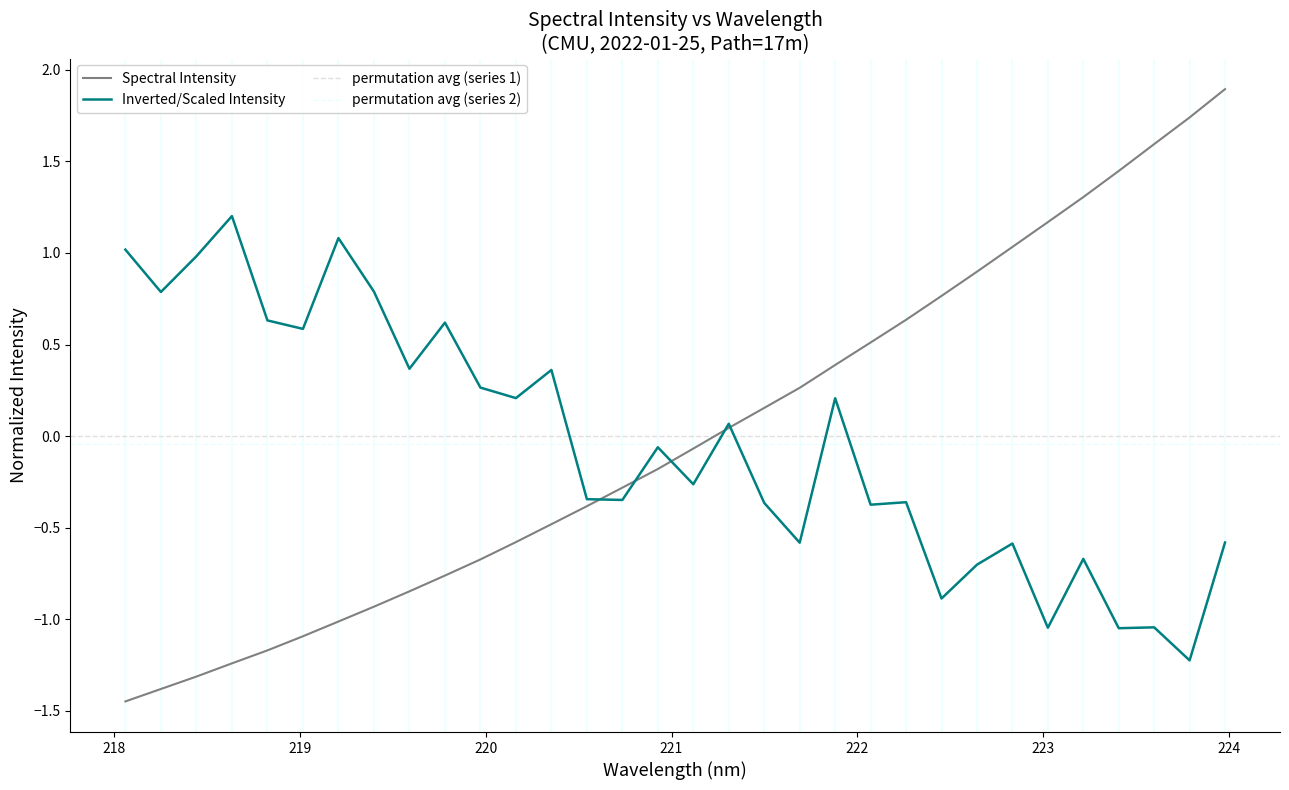

How many values exceed 0?

15